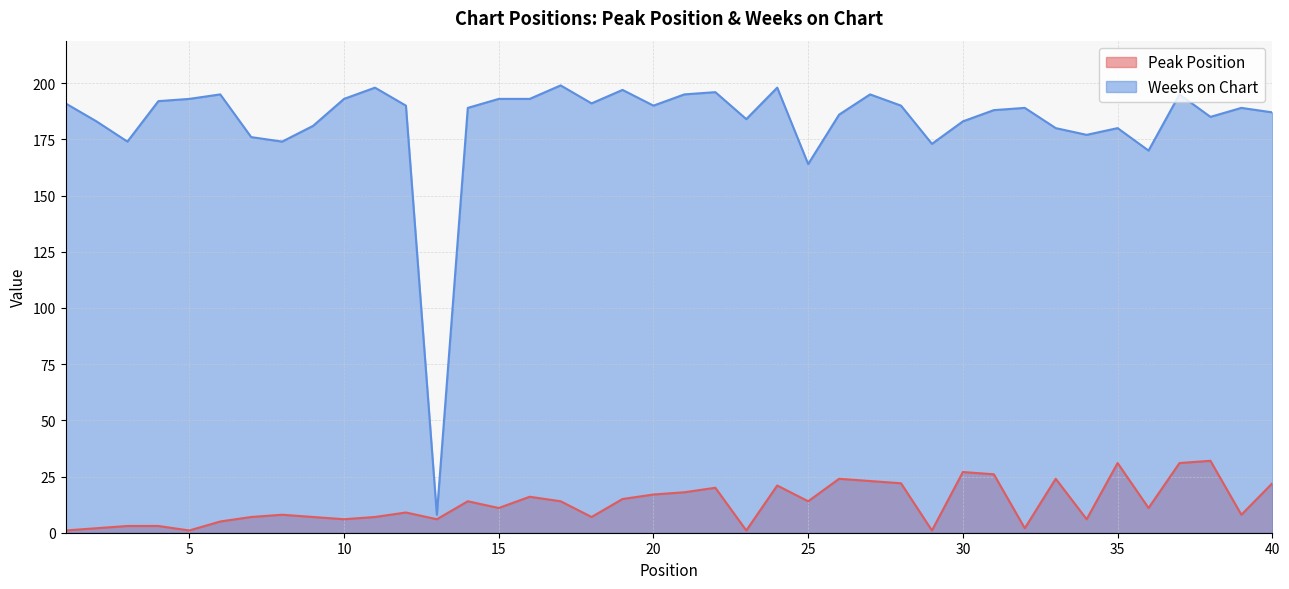

At which category is the sum across all series the highest?

37